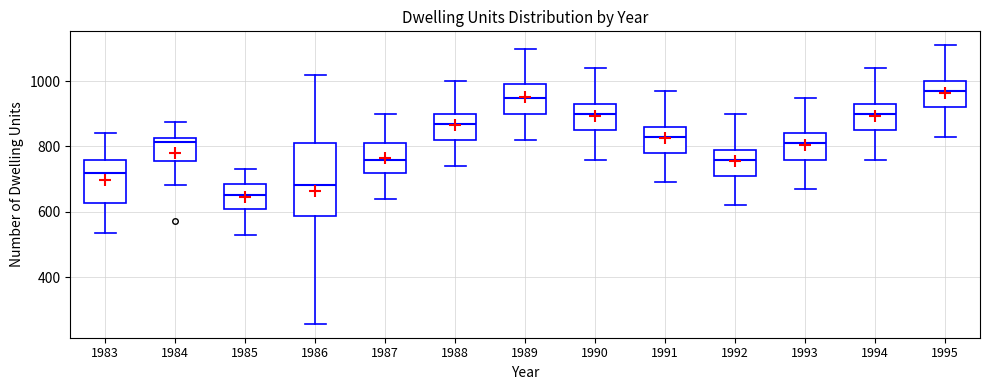

Where does the upper whisker of the box at x = 1993 end on the y-axis? The values are not printed on the chart, so give them approximately, as read against the axis.

960